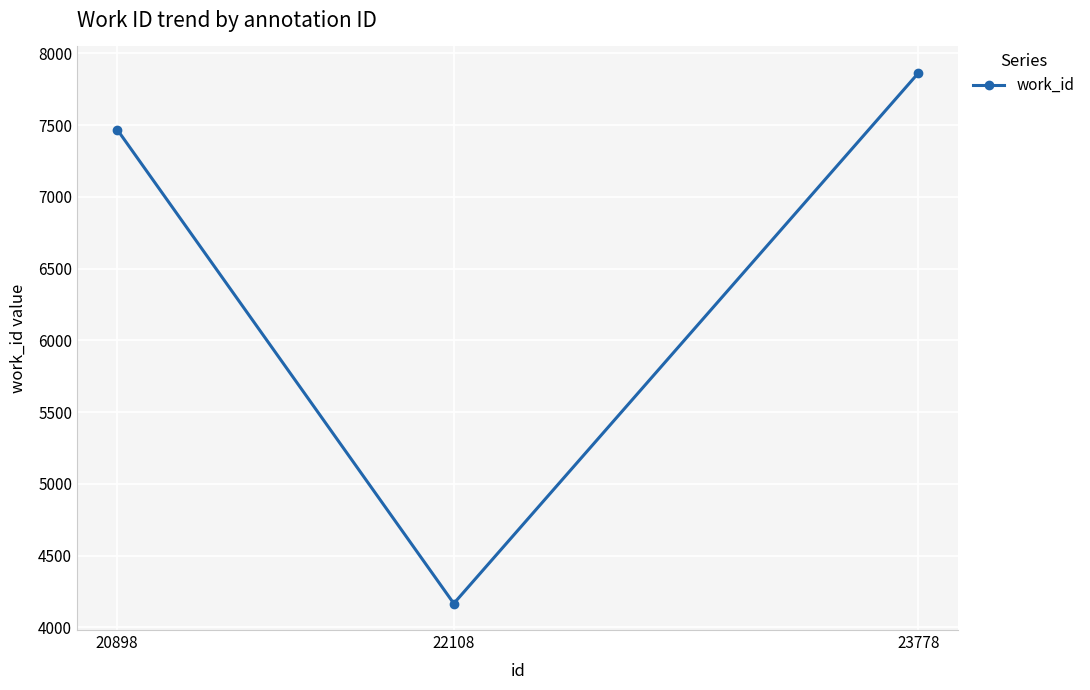

Does the chart have visible grid lines?

Yes